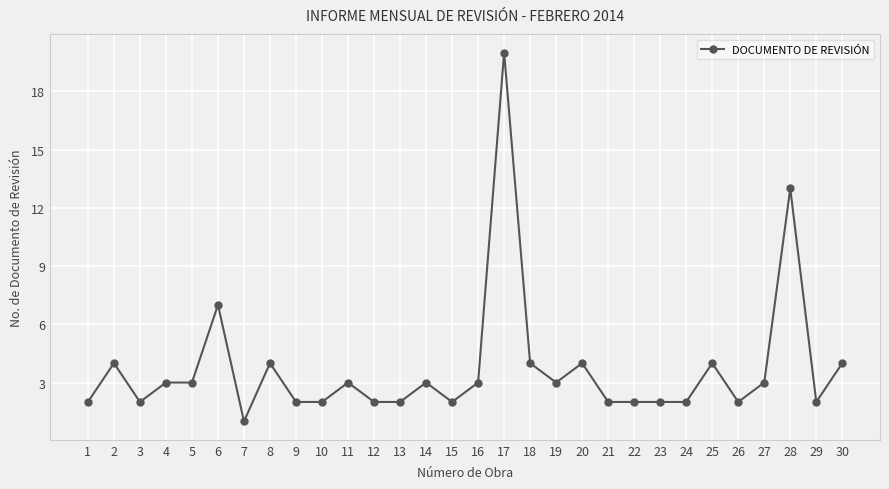

What is the sum of the values at 29 and 14?

5